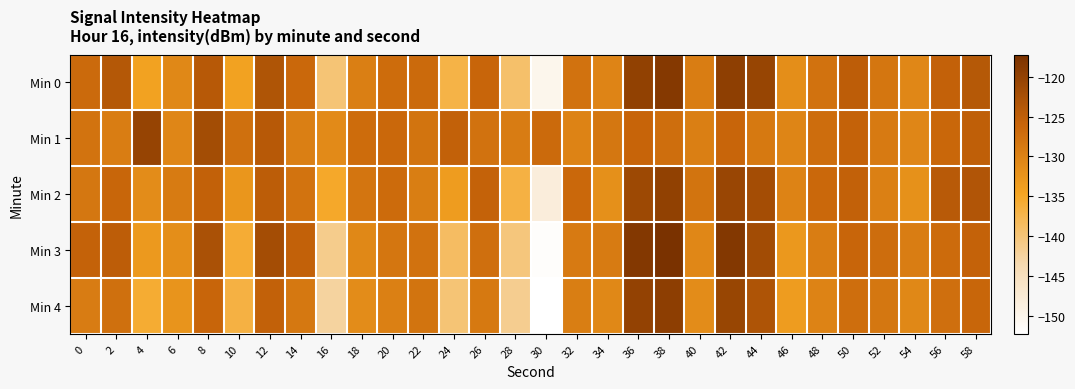

Which has a higher value, 10 or 52?

52